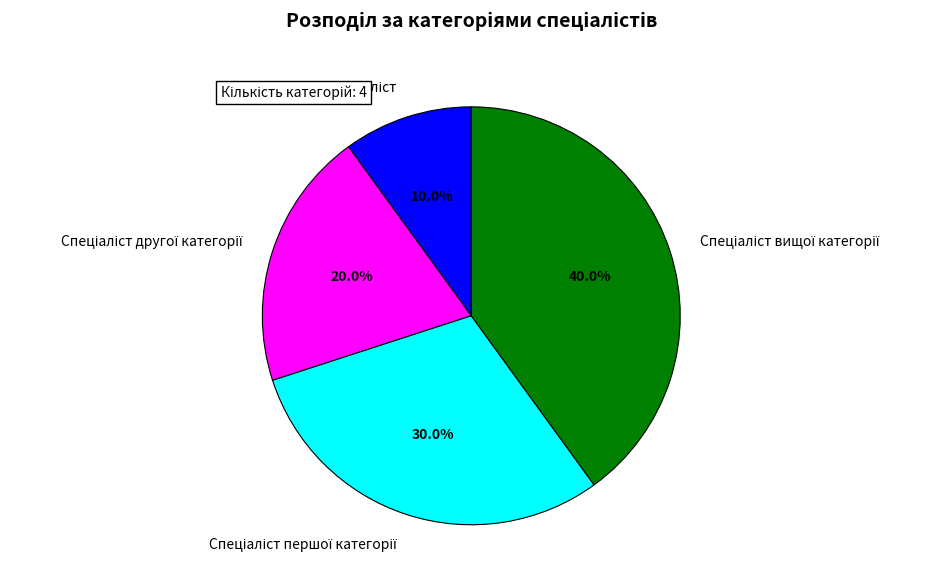

Is there a majority slice in this chart?

No